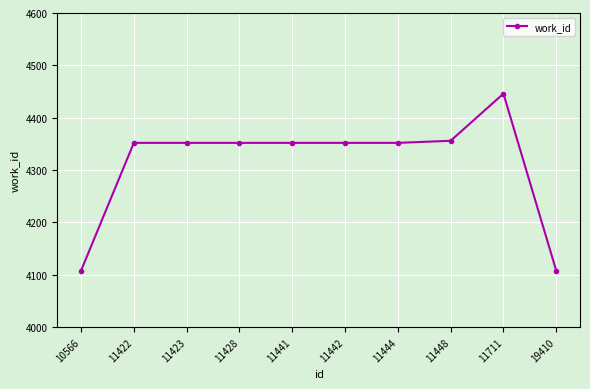

What is the sum of all values?

43130